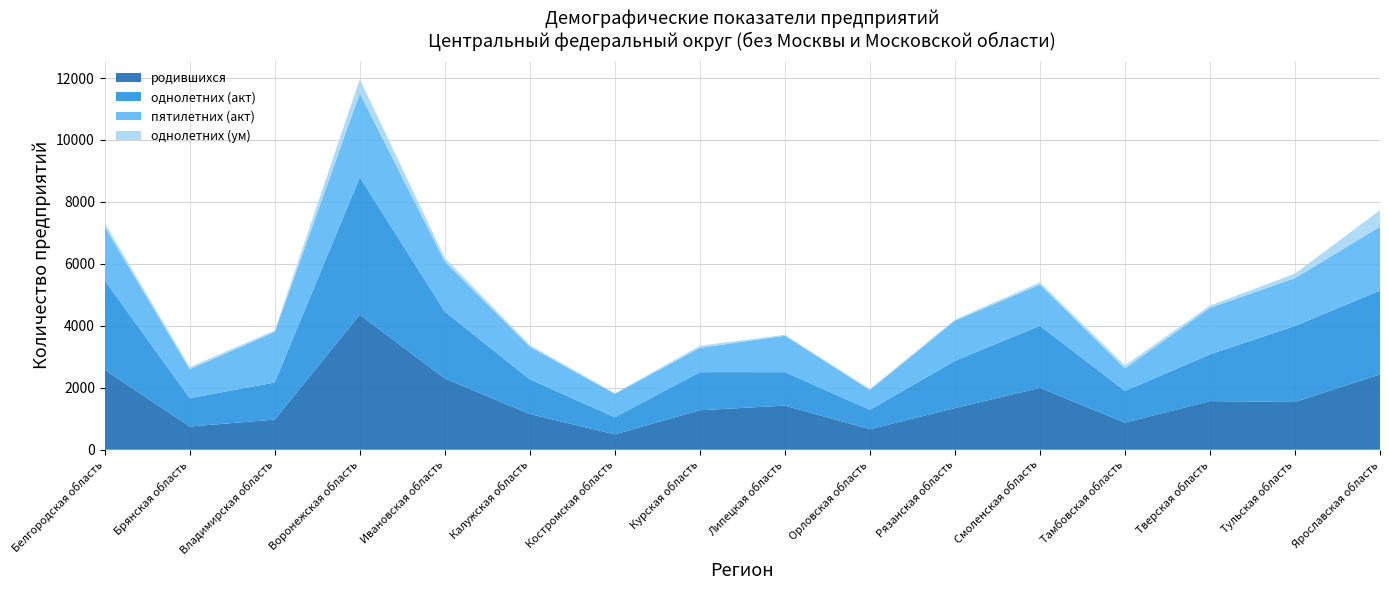

At which label does родившихся reach its peak?

Воронежская область